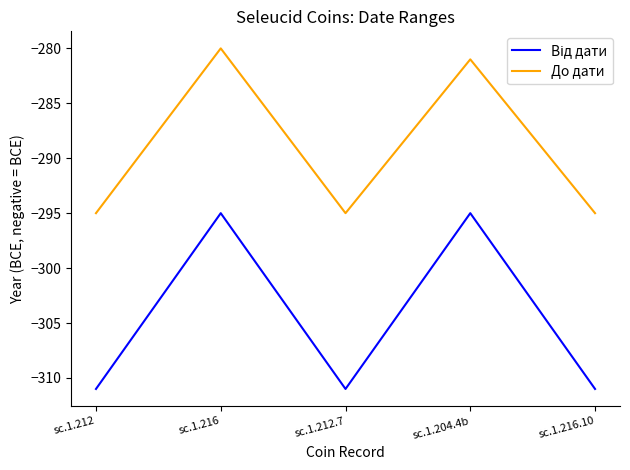

What is the greatest value displayed?

-280